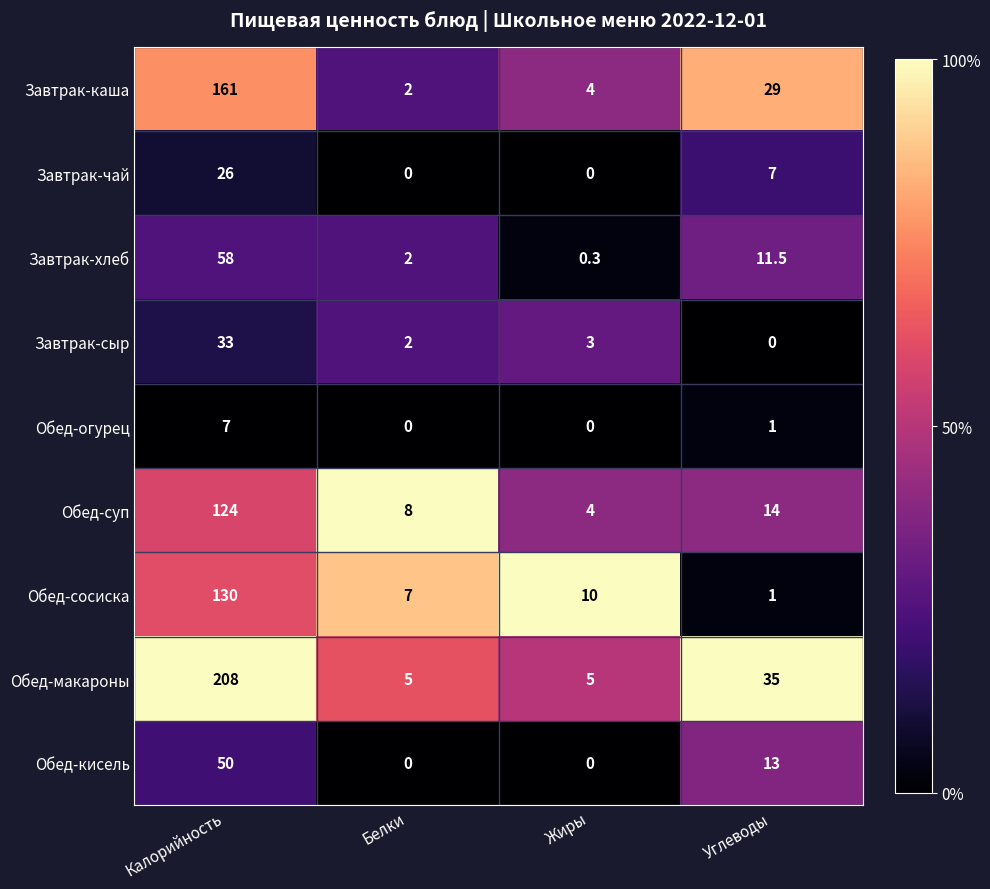

What is the total value across all series at Углеводы?

111.5